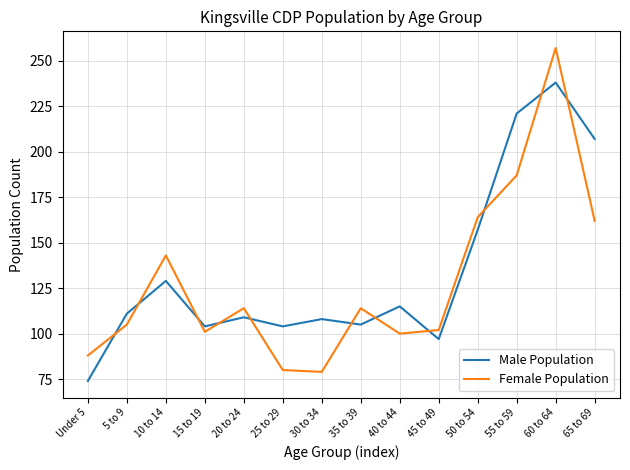

What position from the right is 10 to 14?

12